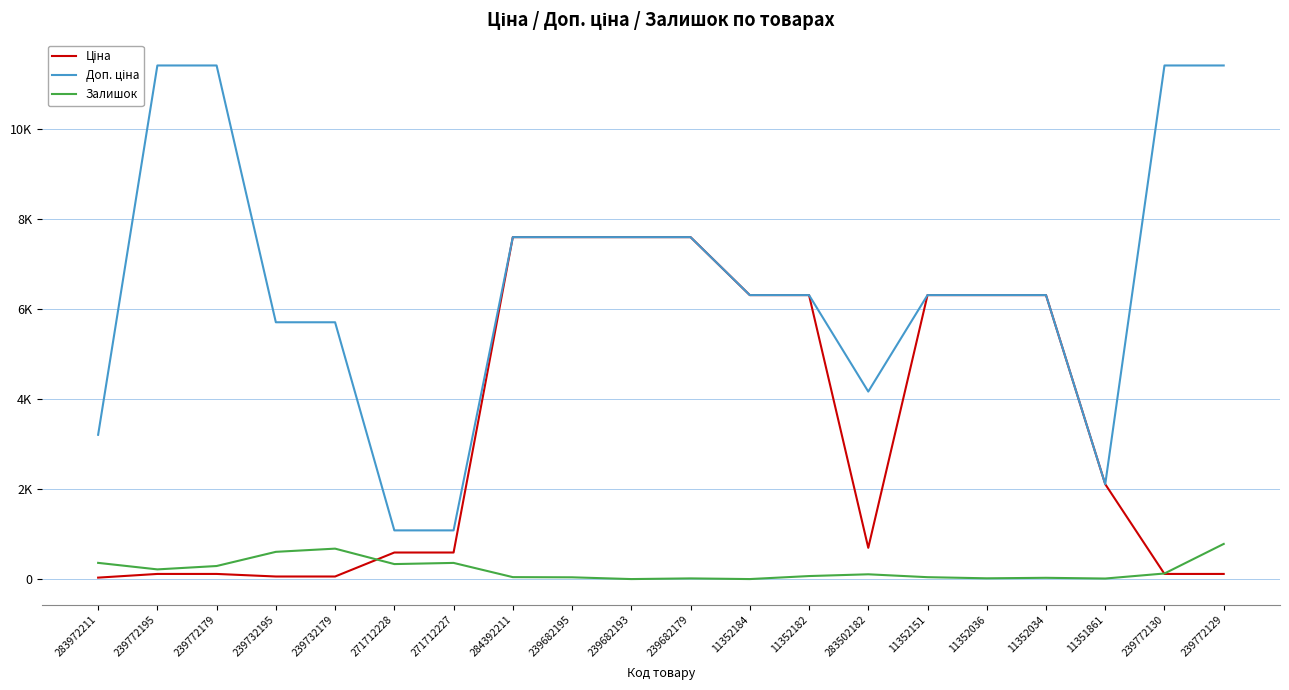

Does the chart display data point markers on the line(s)?

No